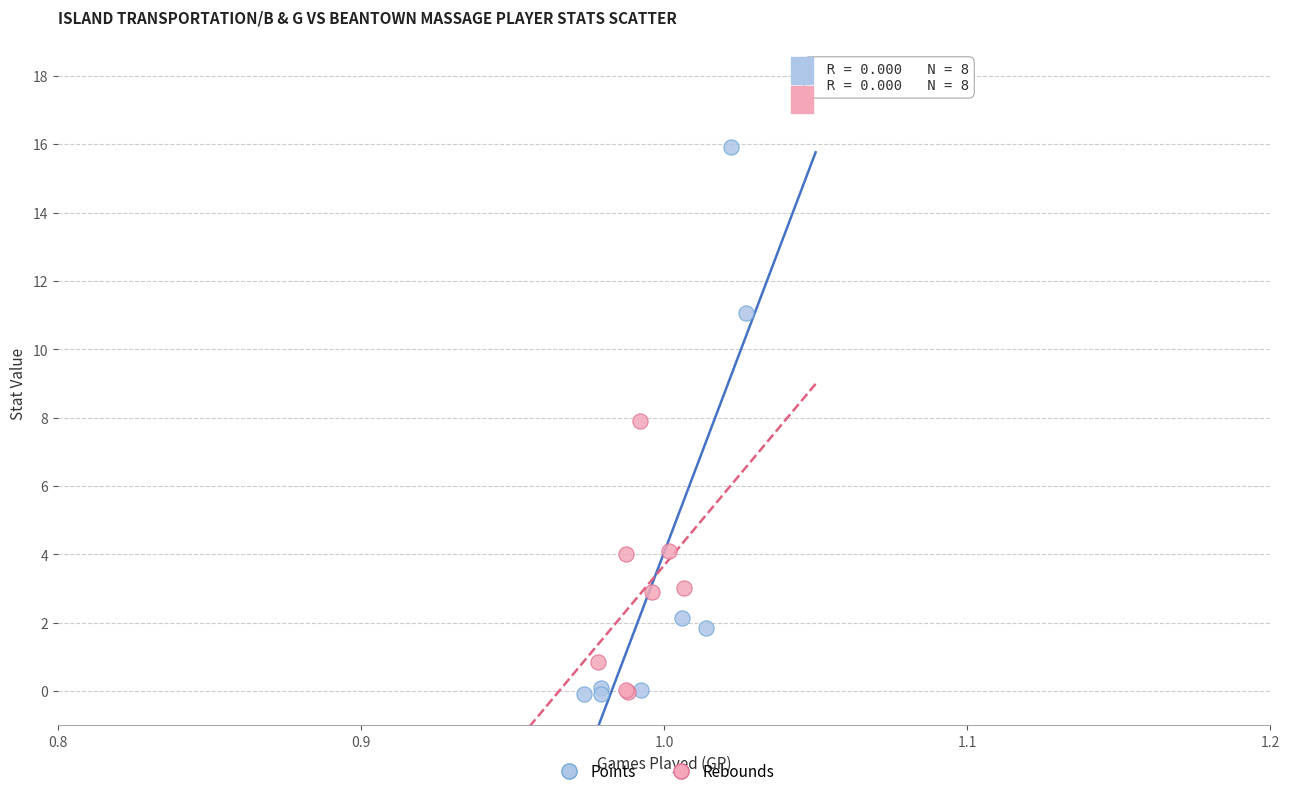

What are all the series names shown in the legend?

Points, Rebounds